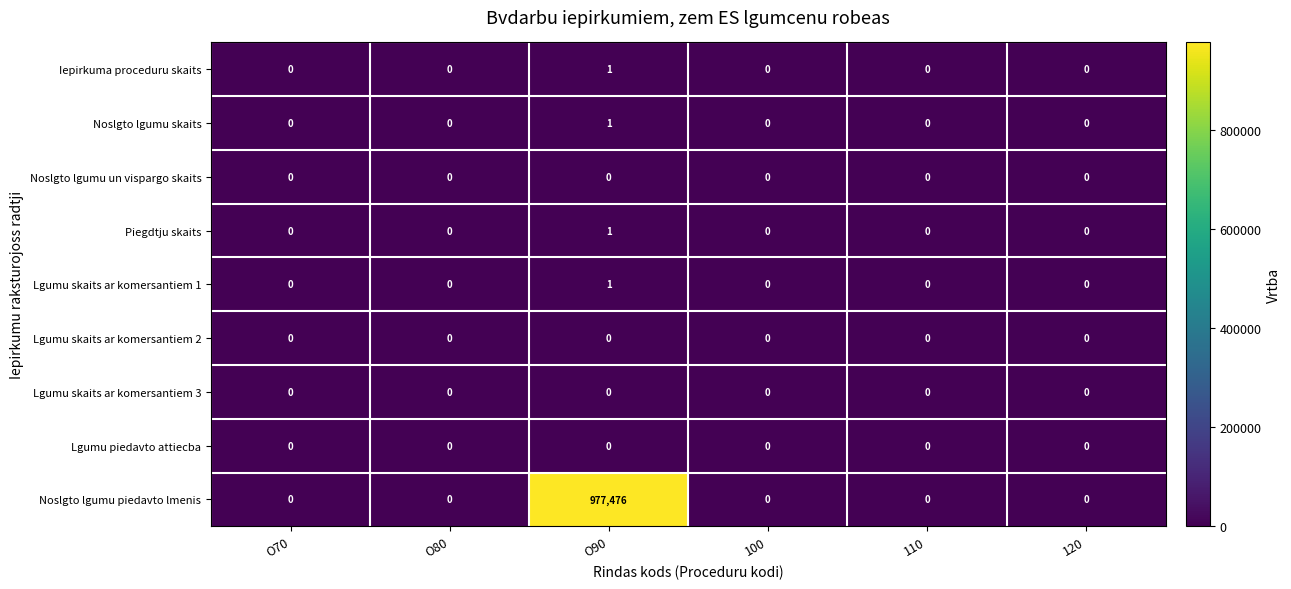

Which label corresponds to the largest value in the chart?

O90